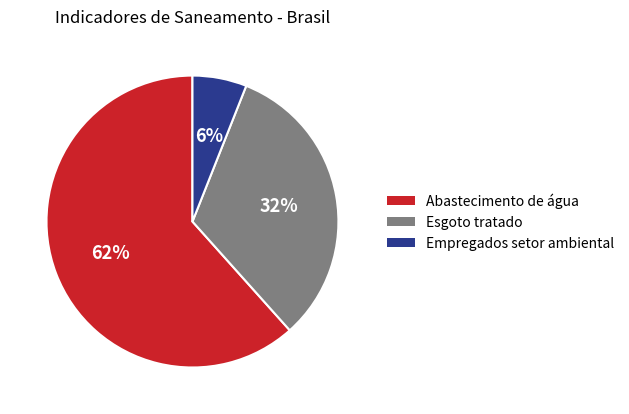

Is there any slice that represents more than half of the pie?

Yes